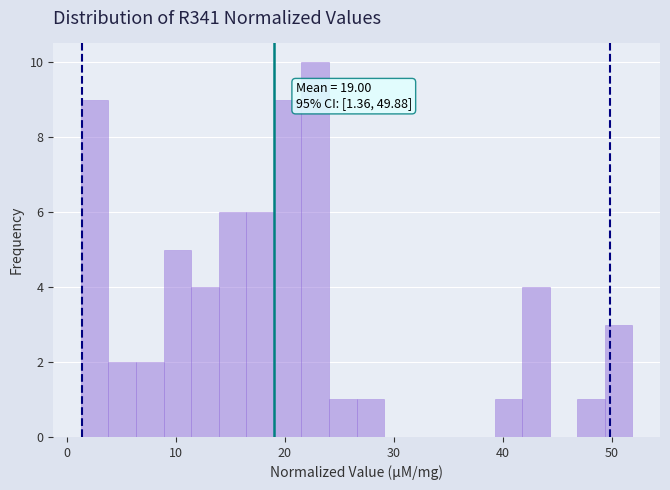

Read against the x-axis, roughly where is the centre of the tallest bar?

23